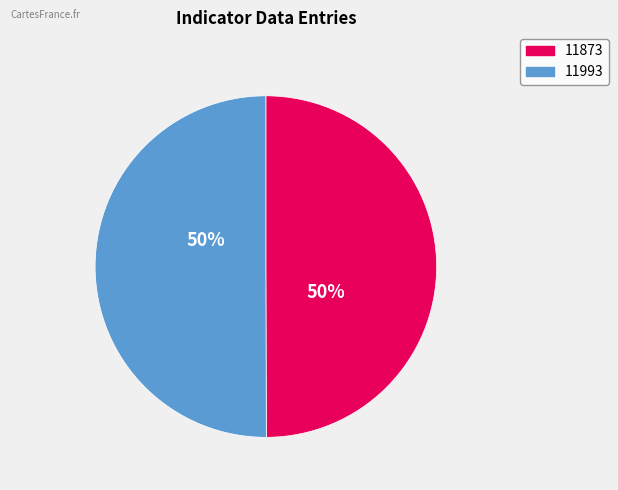

To the nearest percent, what portion does 11873 represent?

50%